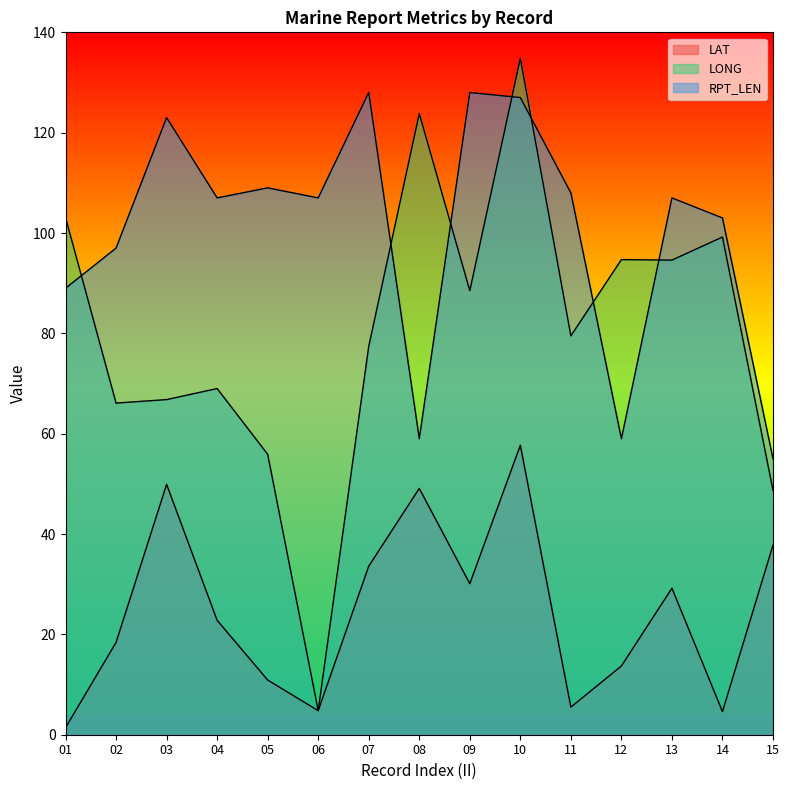

Count the number of data series in this chart.

3